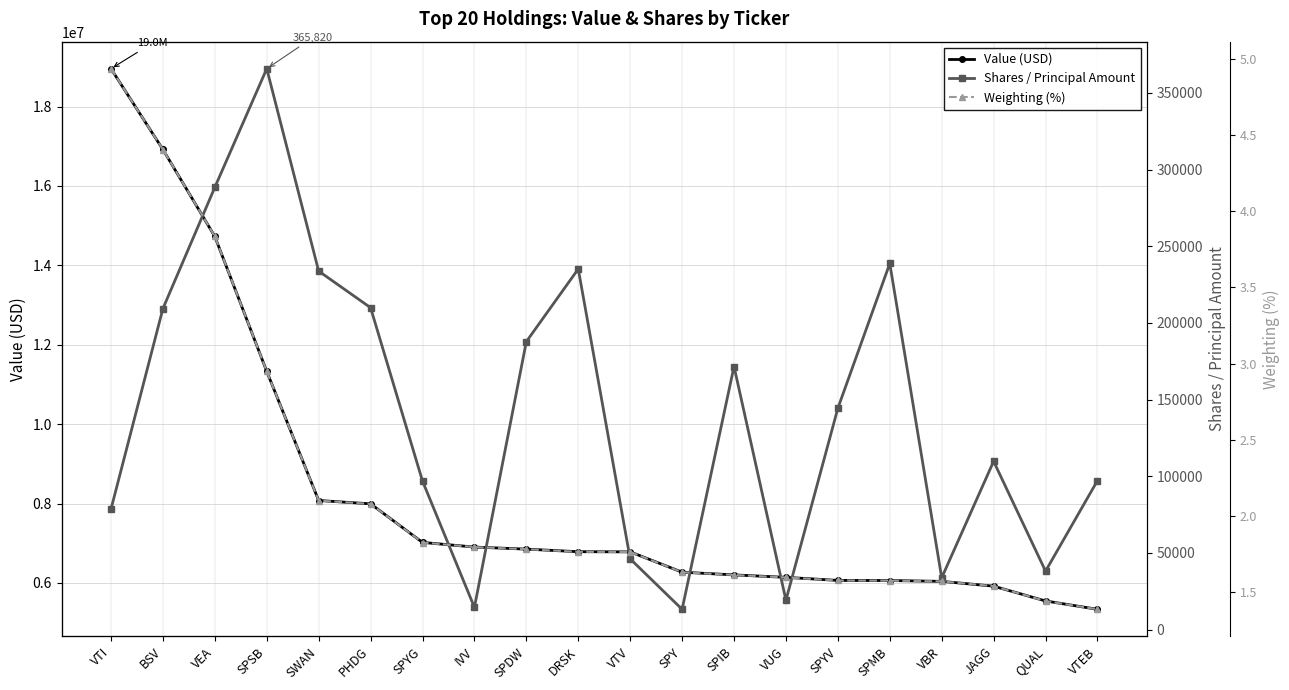

At IVV, list the series in order from largest to smallest.

Value (USD), Shares / Principal Amount, Weighting (%)